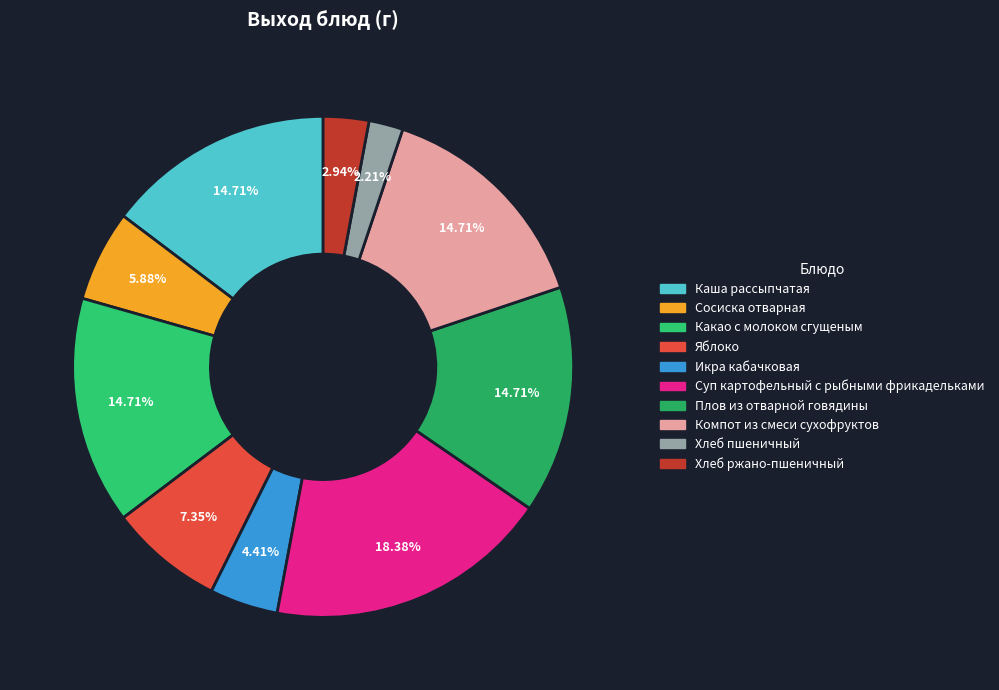

The Компот из смеси сухофруктов slice represents 9% of the pie. True or false?

False